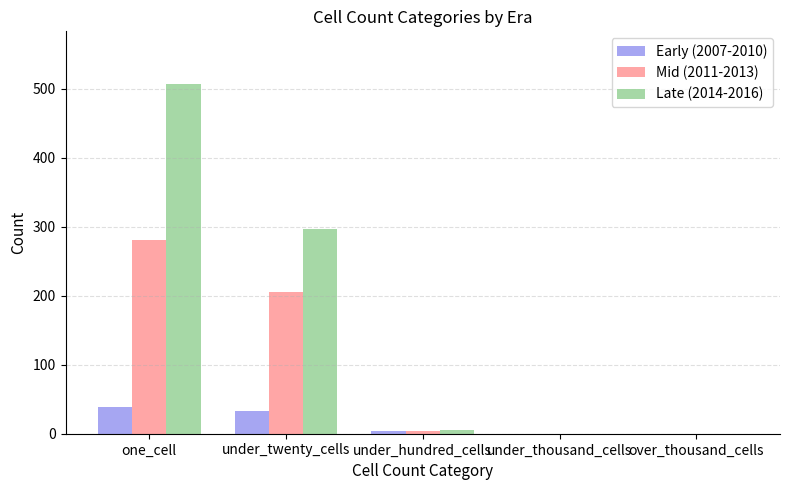

What is the average value of the Mid (2011-2013) series?

98